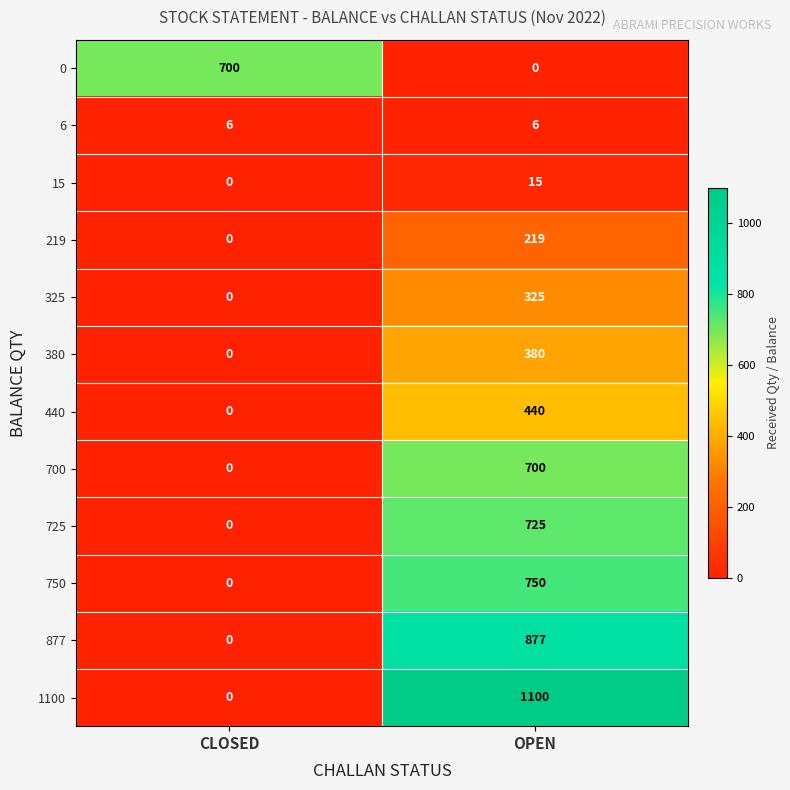

At which label is 877 closest to 438?

CLOSED